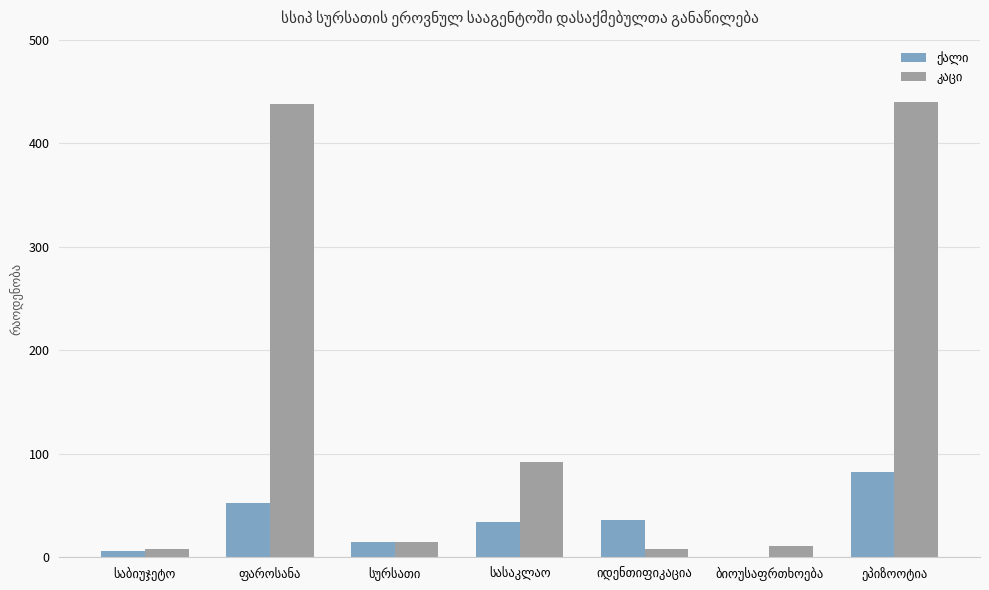

How many series are shown in this chart?

2